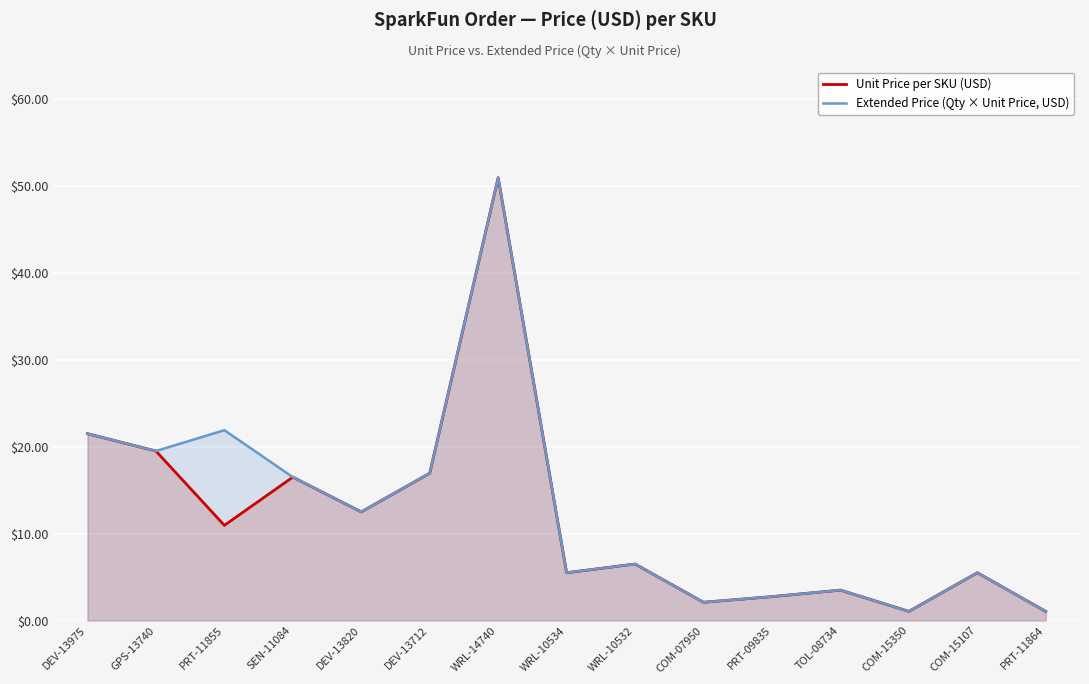

What is the difference between the maximum and second lowest values in the Extended Price (Qty × Unit Price, USD) series?

49.9